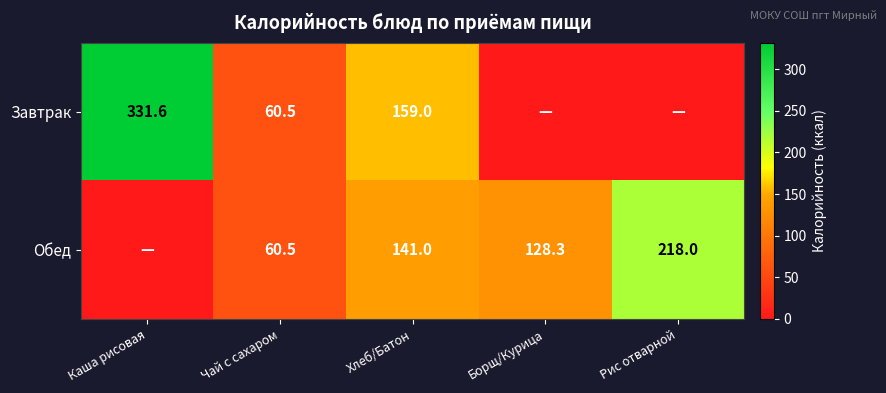

Which has a higher value, Рис отварной or Борщ/Курица?

Рис отварной